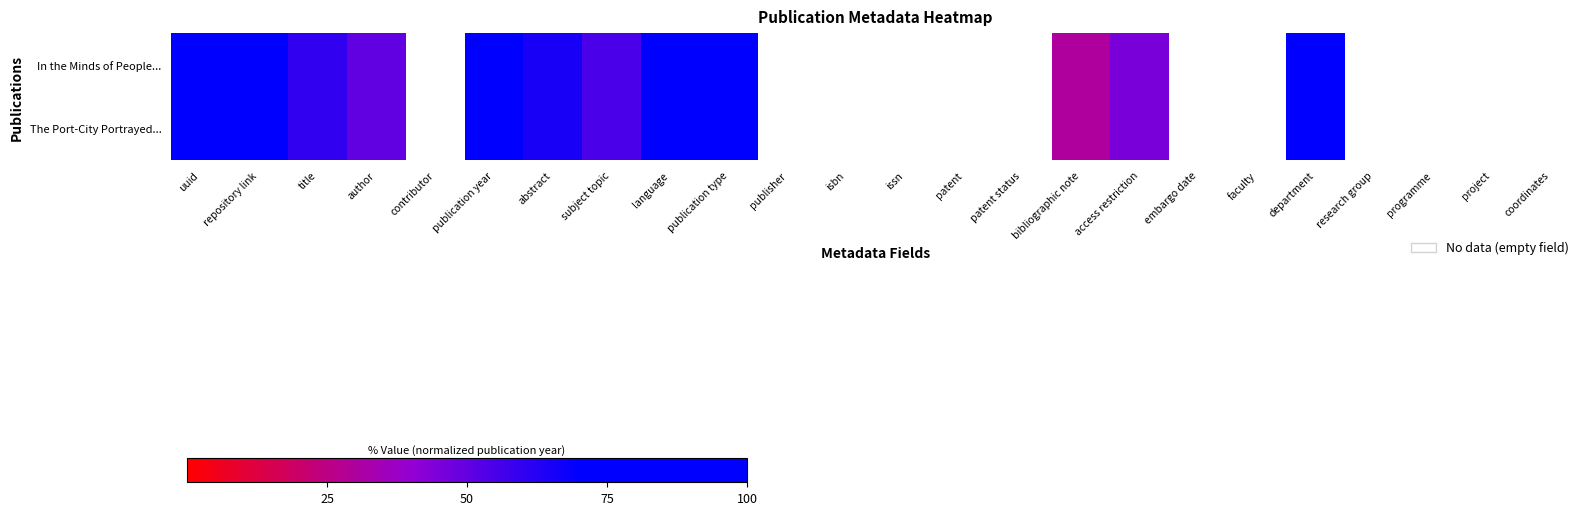

The The Port-City Portrayed... series shows 45.0 at access restriction. True or false?

True